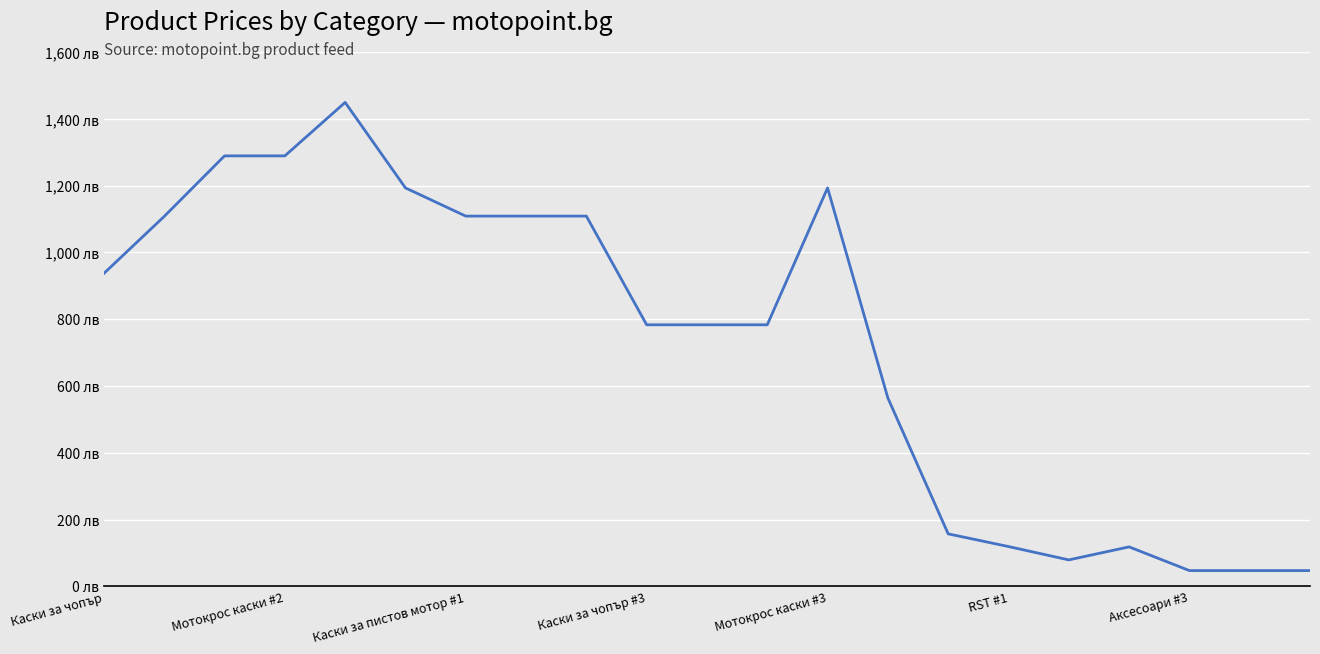

What is the sum of all values?

15313.4